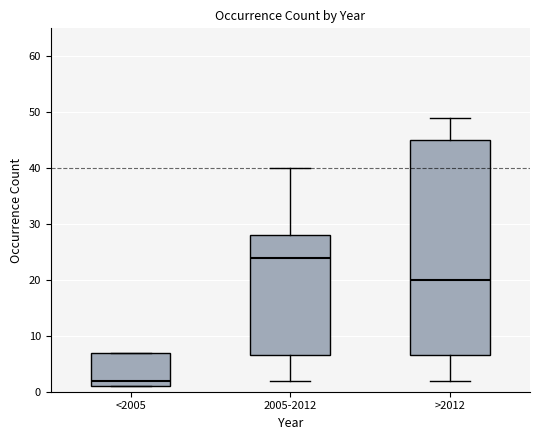

Which box's median line is the lowest?

<2005